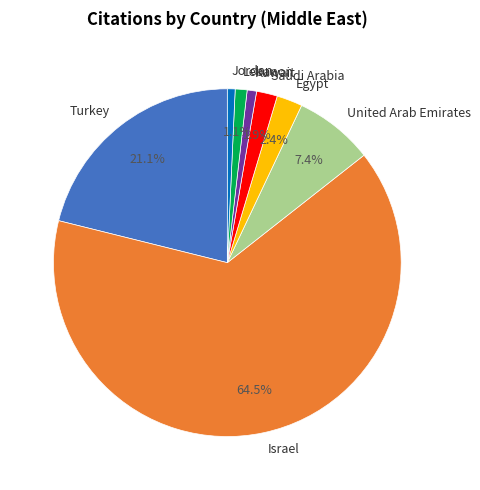

How many segments does this pie chart have?

8